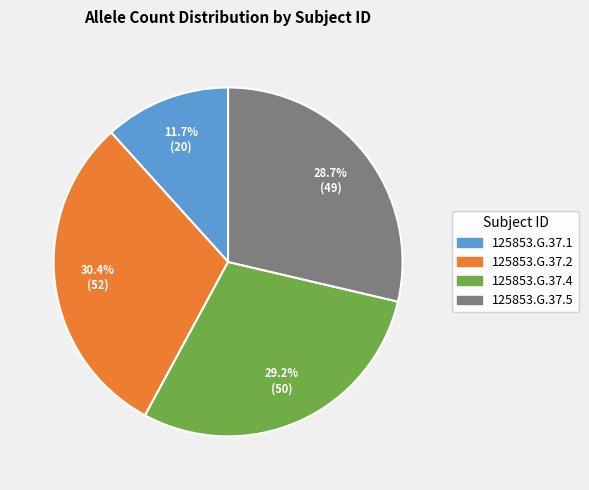

To the nearest percent, what is the difference between the 125853.G.37.5 and 125853.G.37.1 slice percentages?

17%